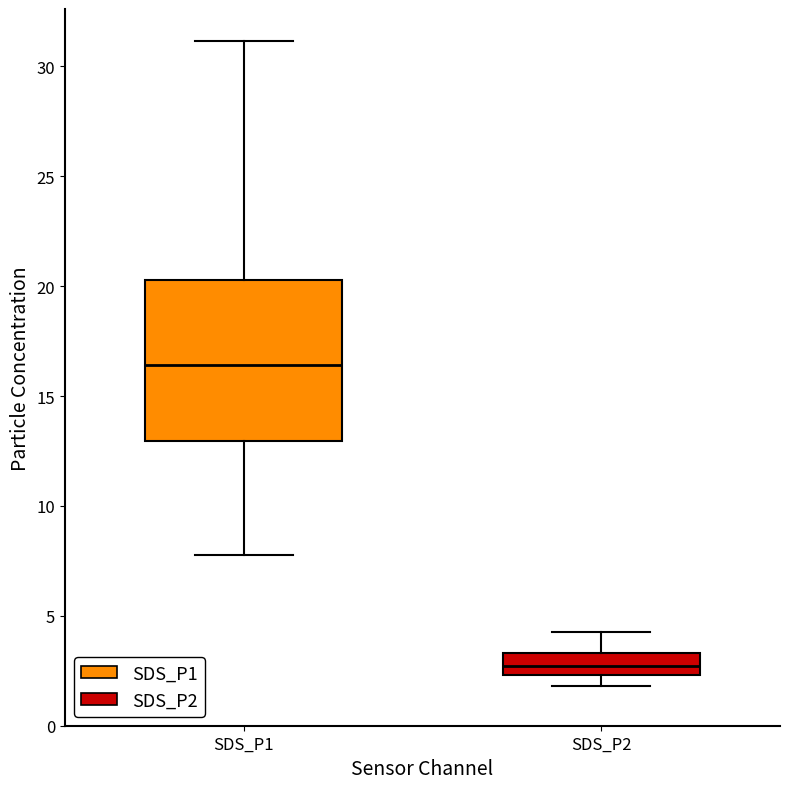

Reading left to right, read every box against the y-axis: the position of its median line, the range the box covers, and the ends of its whiskers. The values are not printed on the chart, so give them approximately, as read against the axis.

SDS_P1: median 16.5, box 13.0 to 20.5, whiskers 8.0 to 31.0
SDS_P2: median 2.5 (inside the box), box 2.5 to 3.5, whiskers 2.0 to 4.5